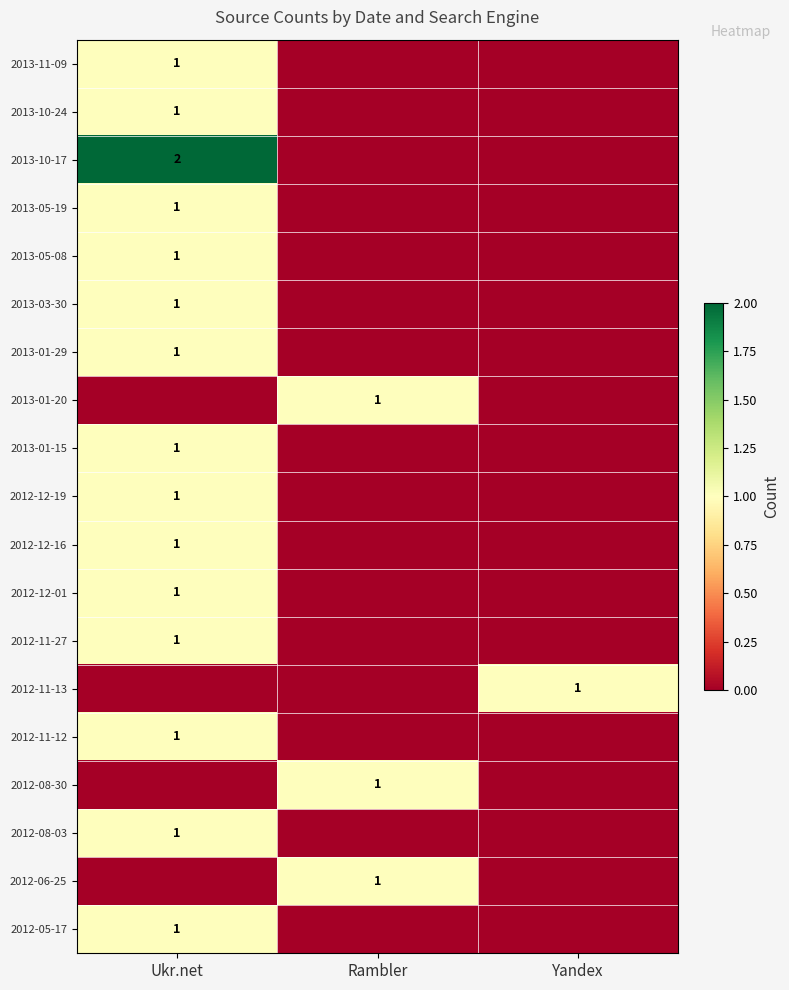

The 2013-01-29 series shows 2 at Ukr.net. True or false?

False